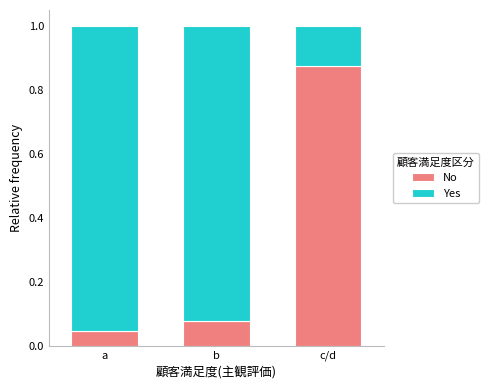

At which label does No reach its minimum?

a